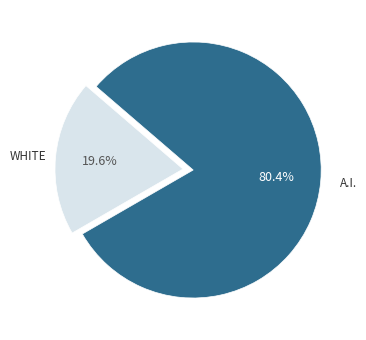

Is there a majority slice in this chart?

Yes